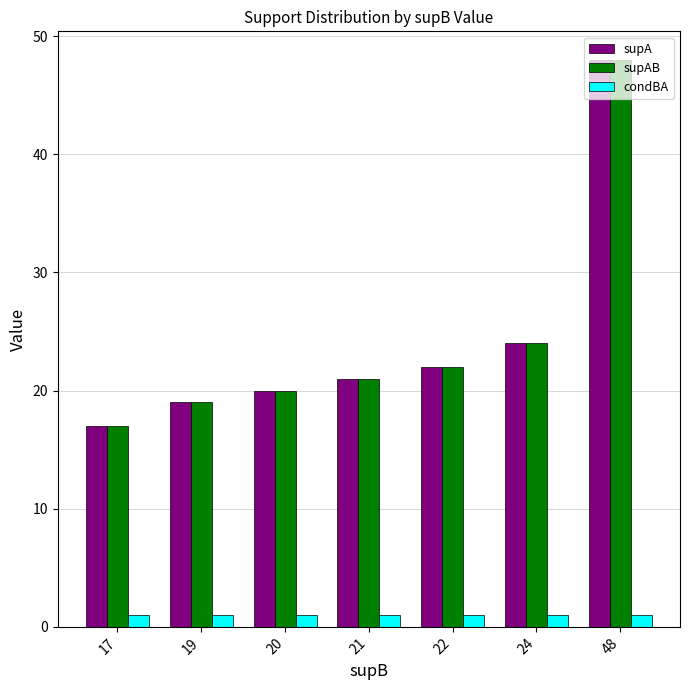

Is the value of condBA at 19 greater than the value of supA at 20?

No